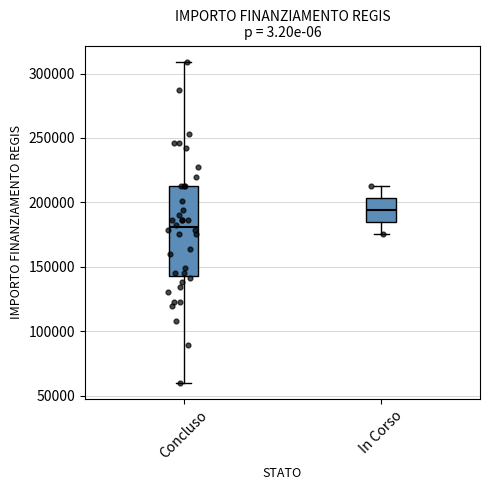

Comparing the boxes themselves (not the whiskers), which one is the tallest?

Concluso